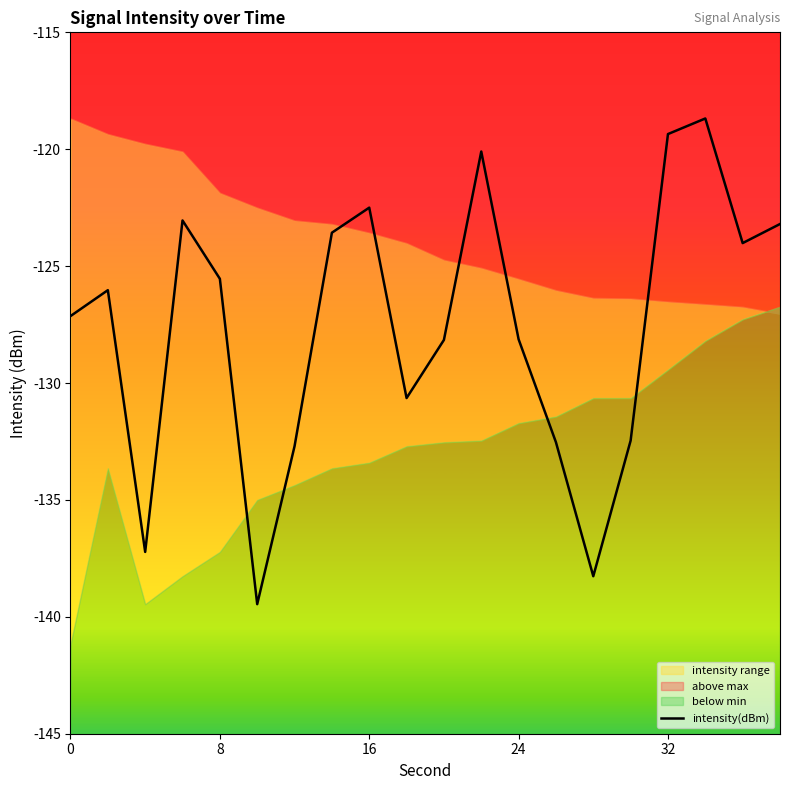

How many interior local peaks (higher than both neighbors) does the data have?

5